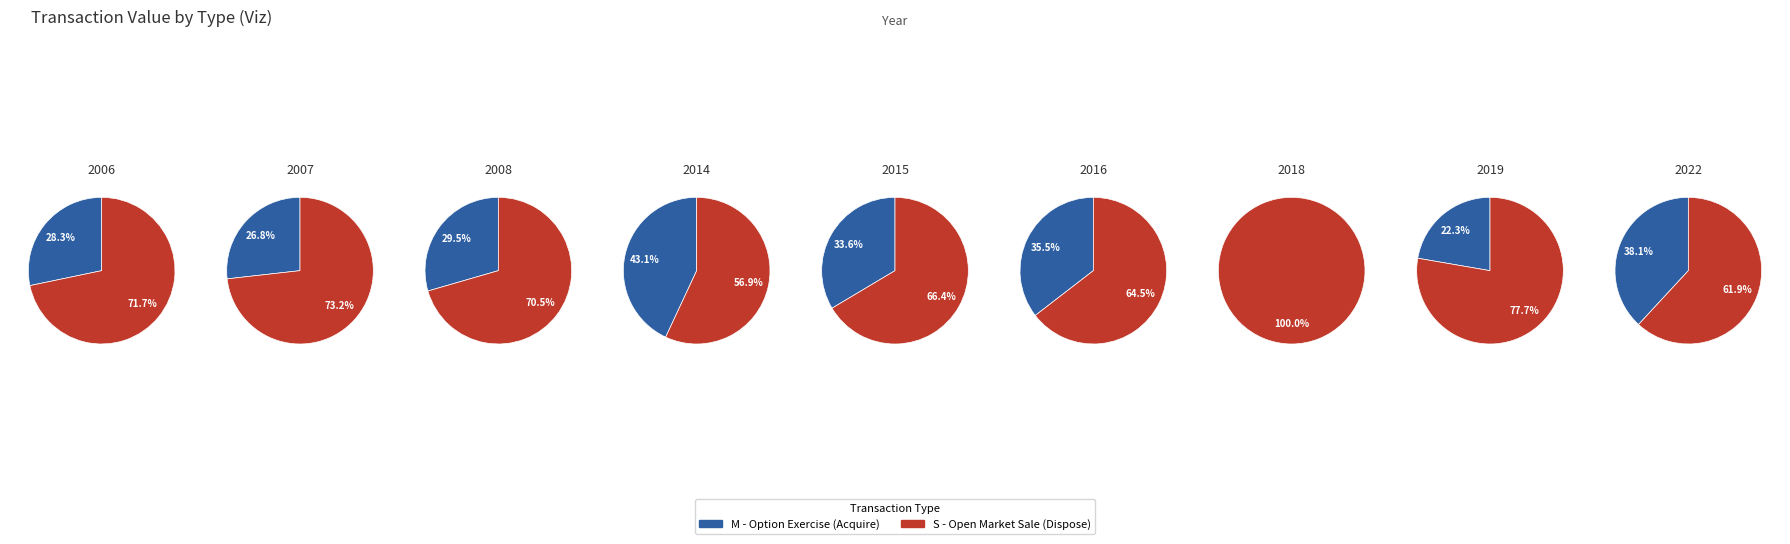

Which series has the widest spread of values?

S (Dispose)